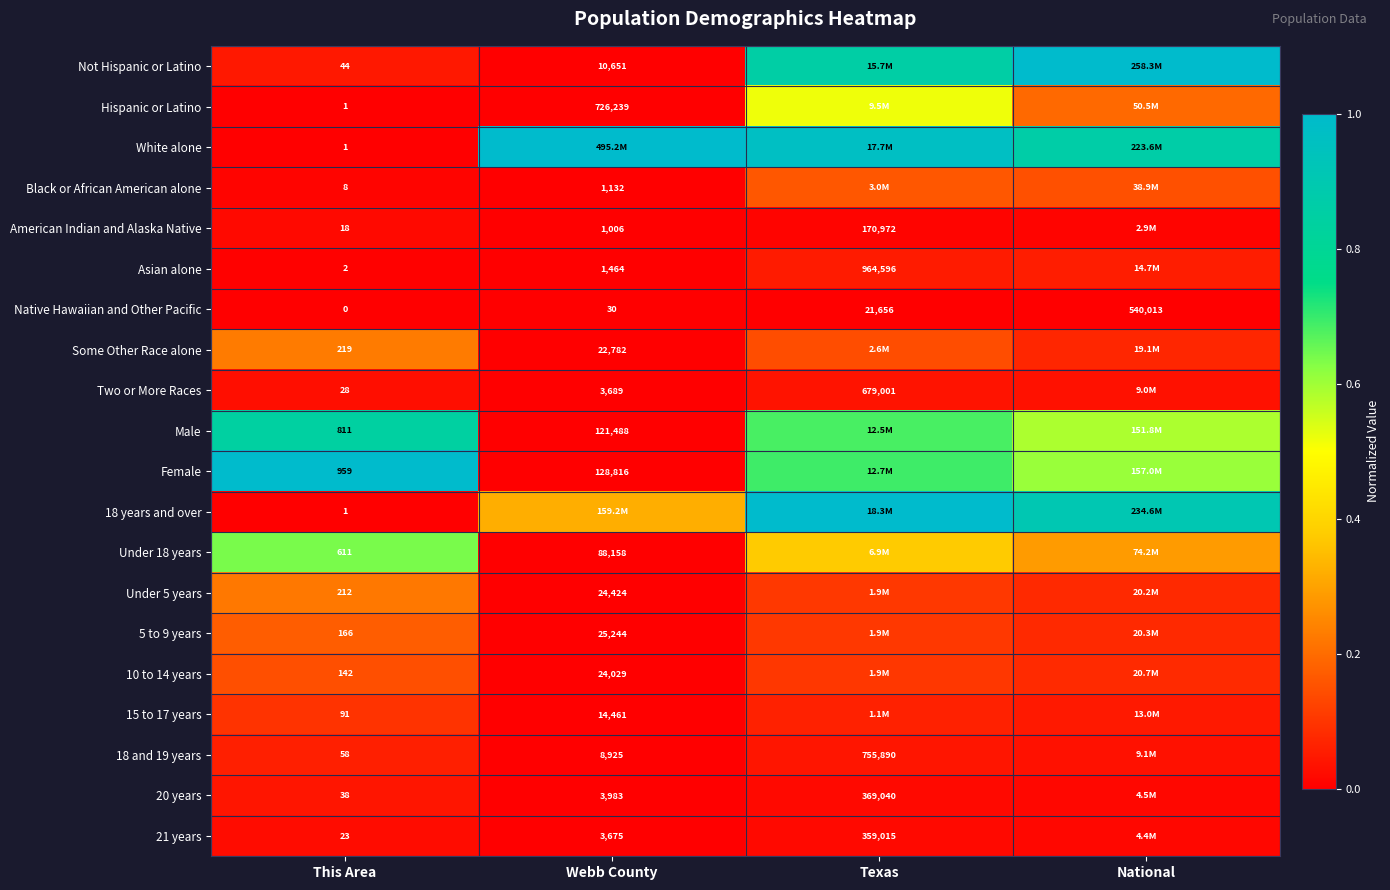

Is the value of 18 and 19 years at Webb County greater than the value of Native Hawaiian and Other Pacific at Texas?

No